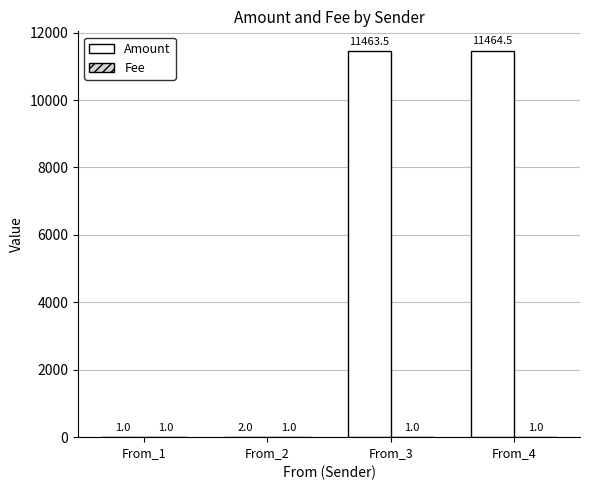

The Amount series shows 11463.5 at From_3. True or false?

True